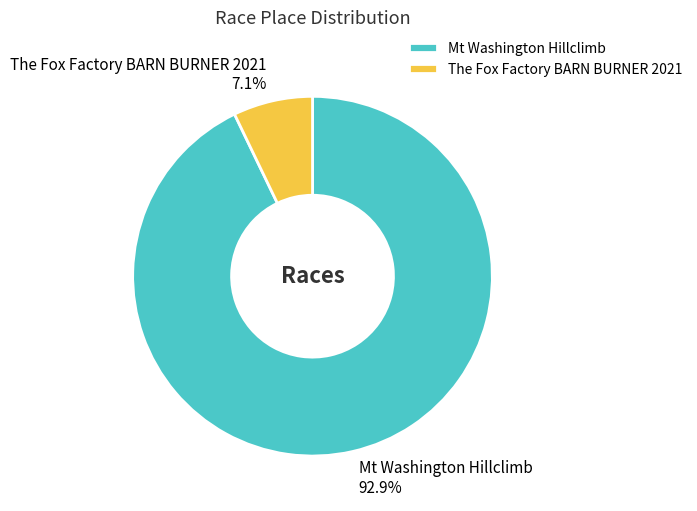

How many segments does this pie chart have?

2